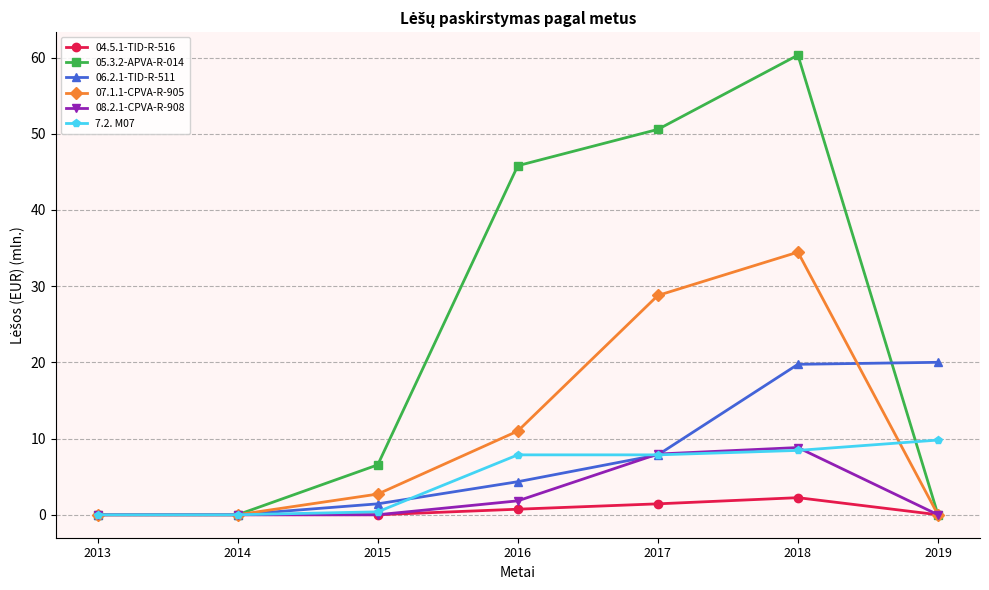

Which series changed the most between 2017 and 2018?

06.2.1-TID-R-511